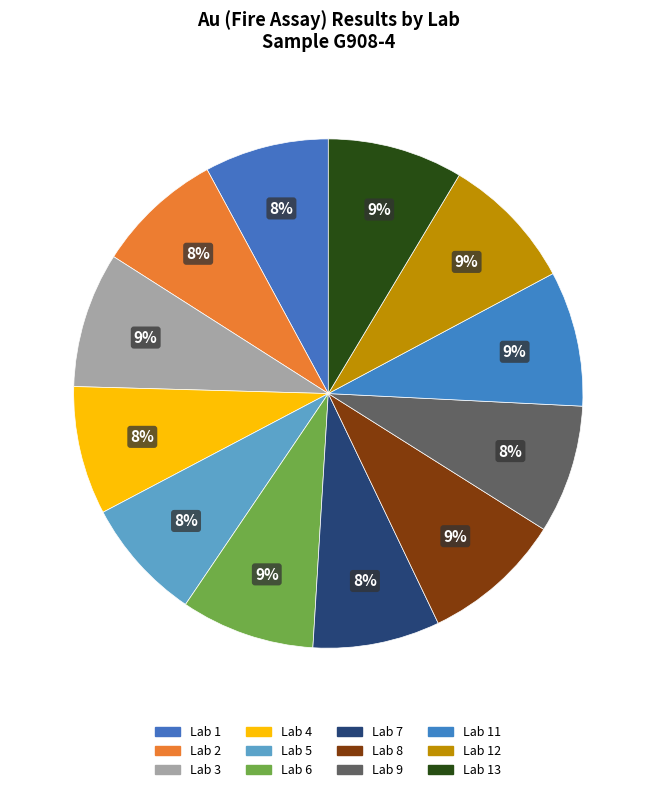

What is the largest slice in the pie chart?

Lab 8